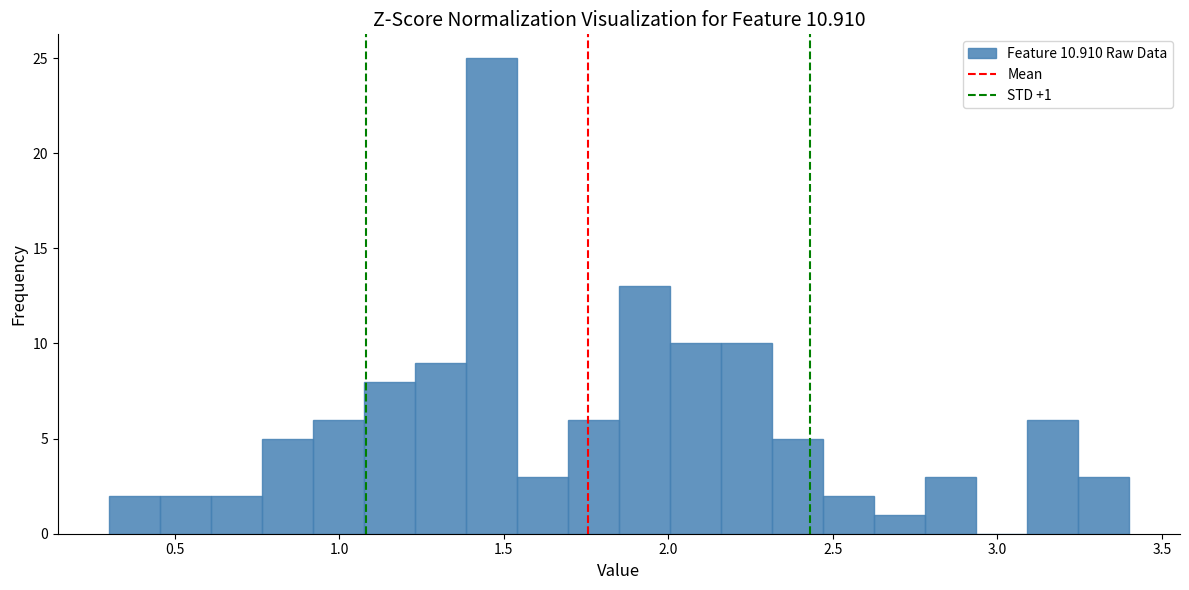

Read against the x-axis, roughly where is the centre of the tallest bar?

1.45